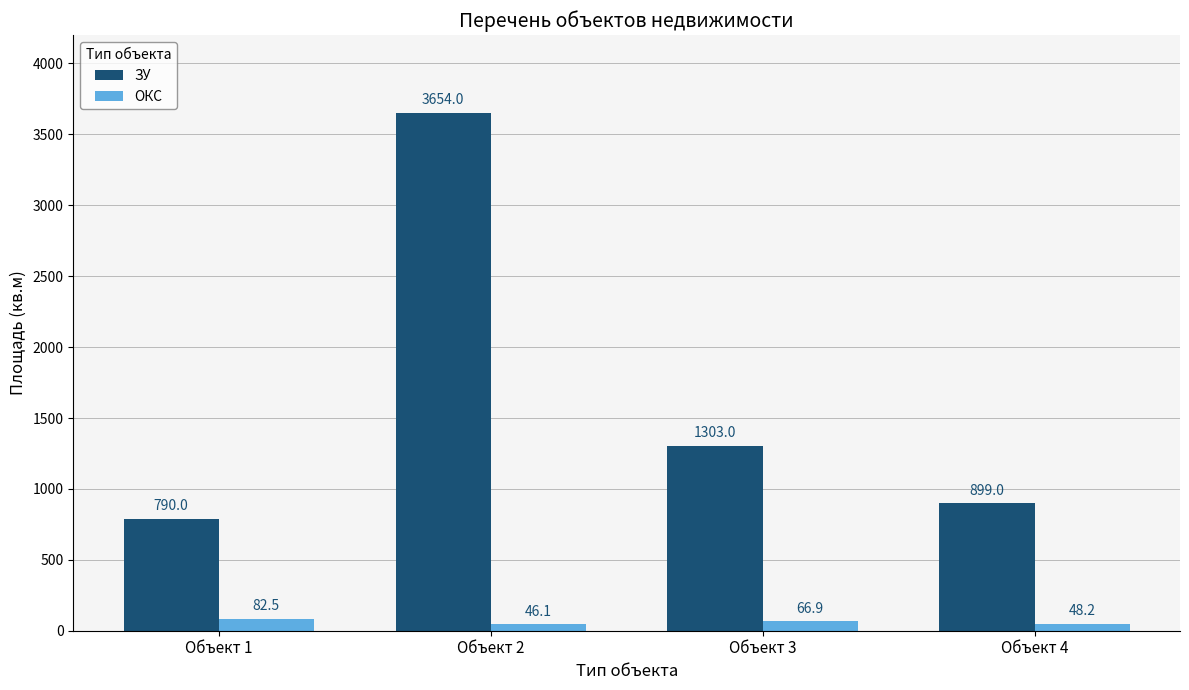

How many data points in ОКС are less than 66?

2